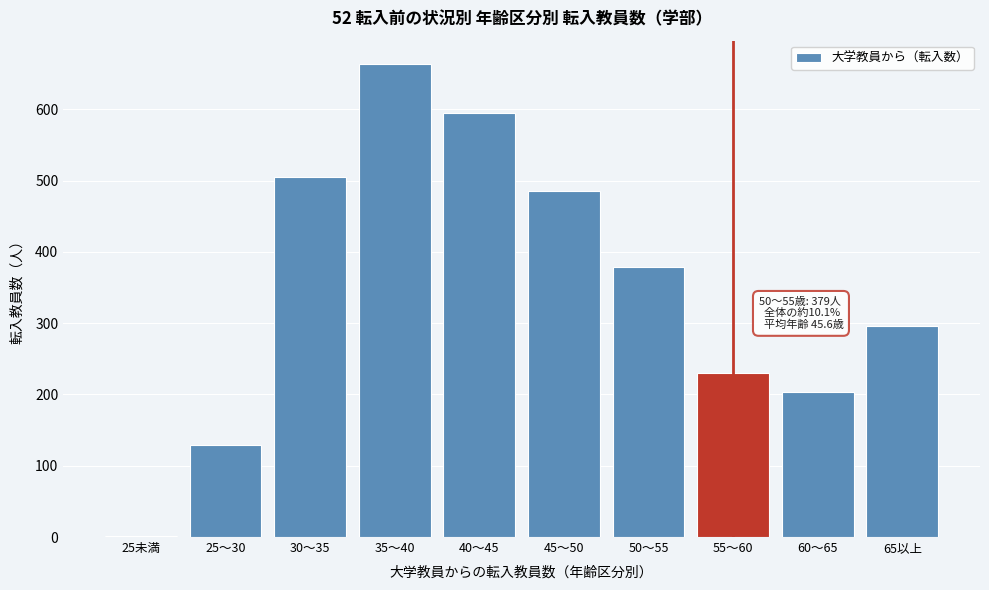

Reading right to left, transcribe all the data shown in this chart.

65以上=296	60〜65=204	55〜60=230	50〜55=379	45〜50=485	40〜45=595	35〜40=663	30〜35=505	25〜30=129	25未満=1